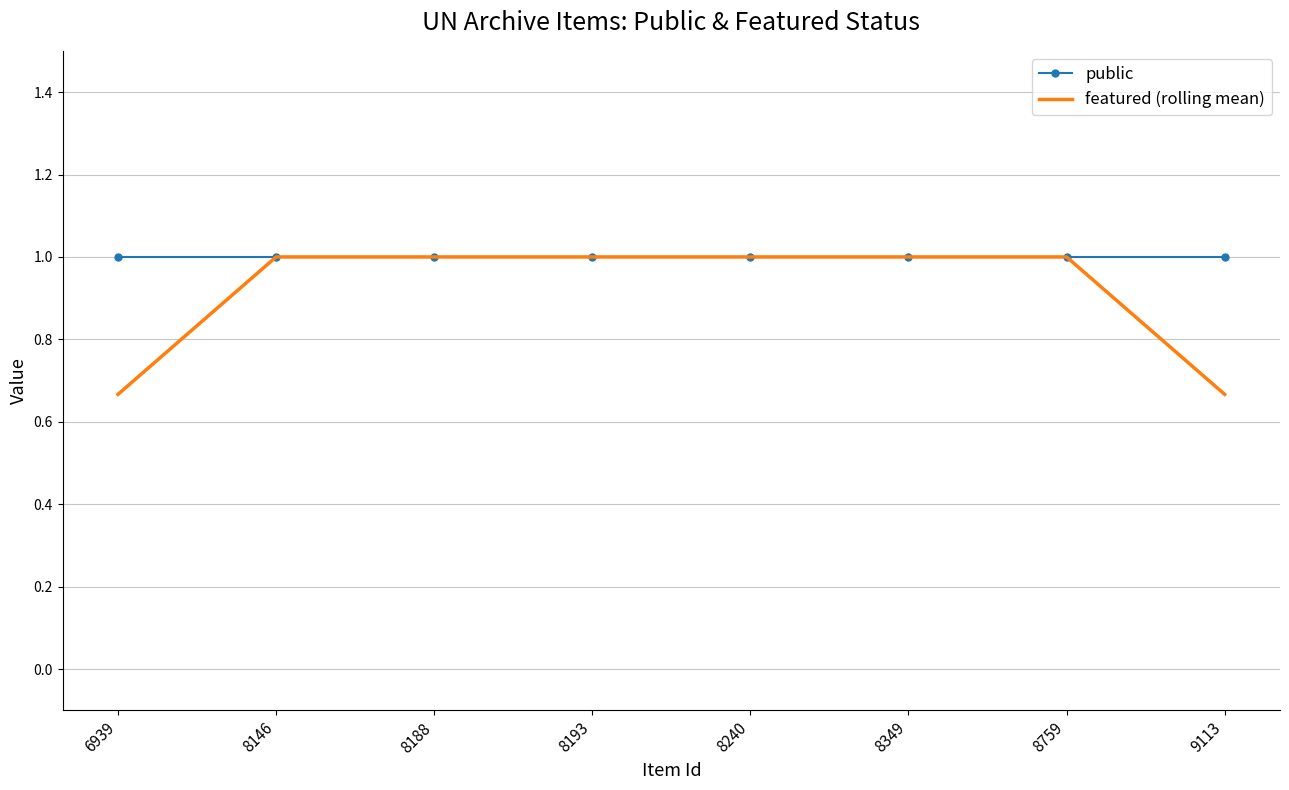

How many featured (rolling mean) values are between 1 and 2?

6